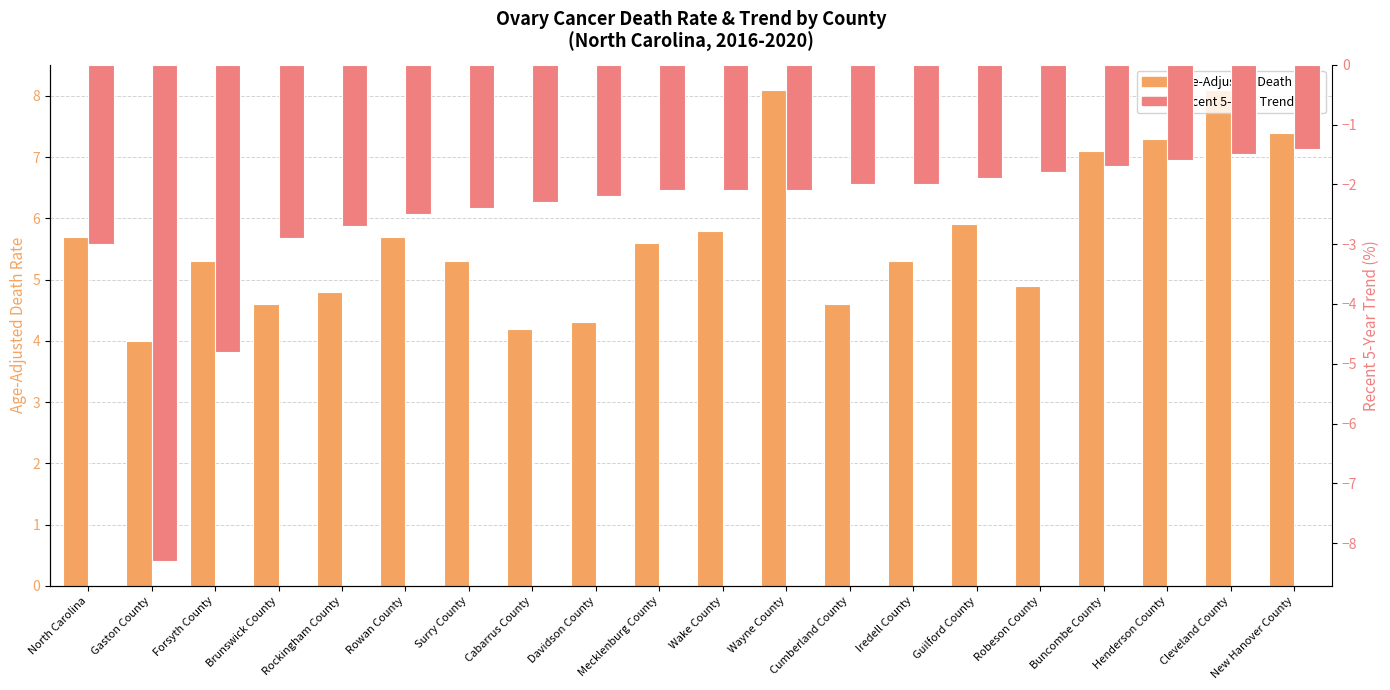

What is the smallest value displayed?

-8.3